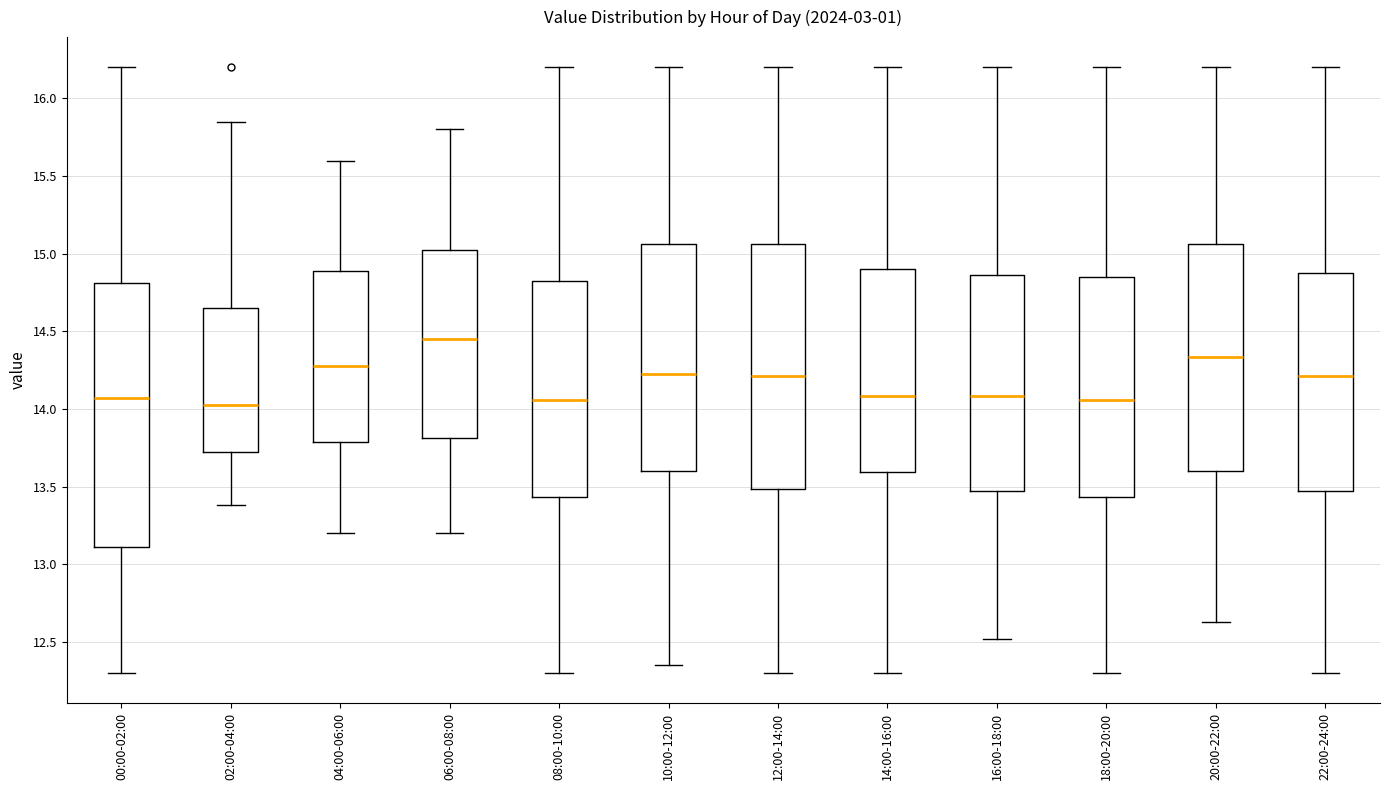

Comparing the boxes themselves (not the whiskers), which one is the tallest?

00:00-02:00